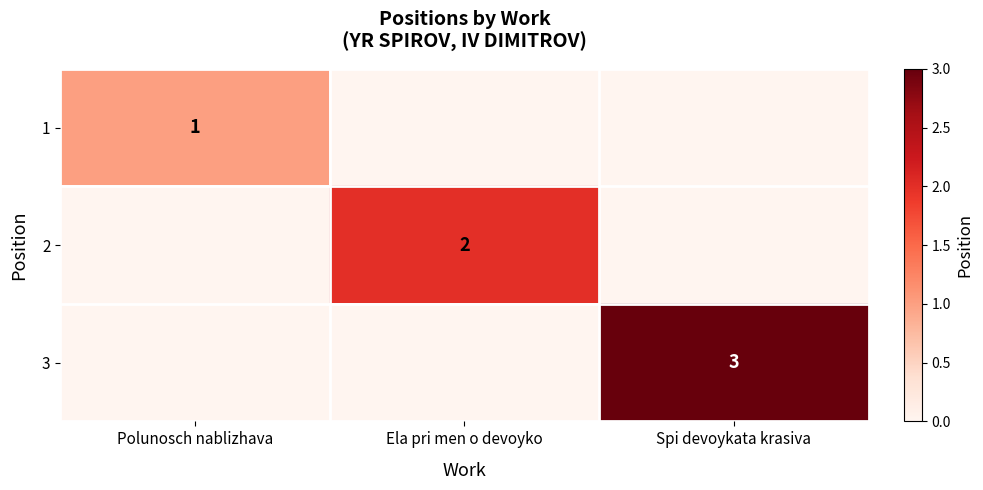

True or false: 2 has a value of 2 at Ela pri men o devoyko.

True